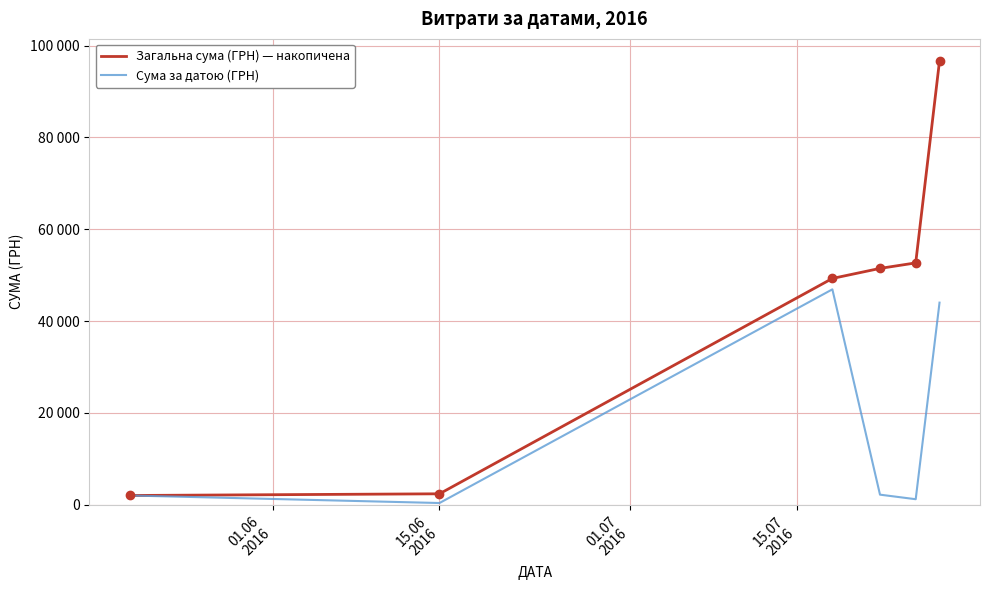

What is the maximum value for Сума за датою (ГРН)?

46904.0